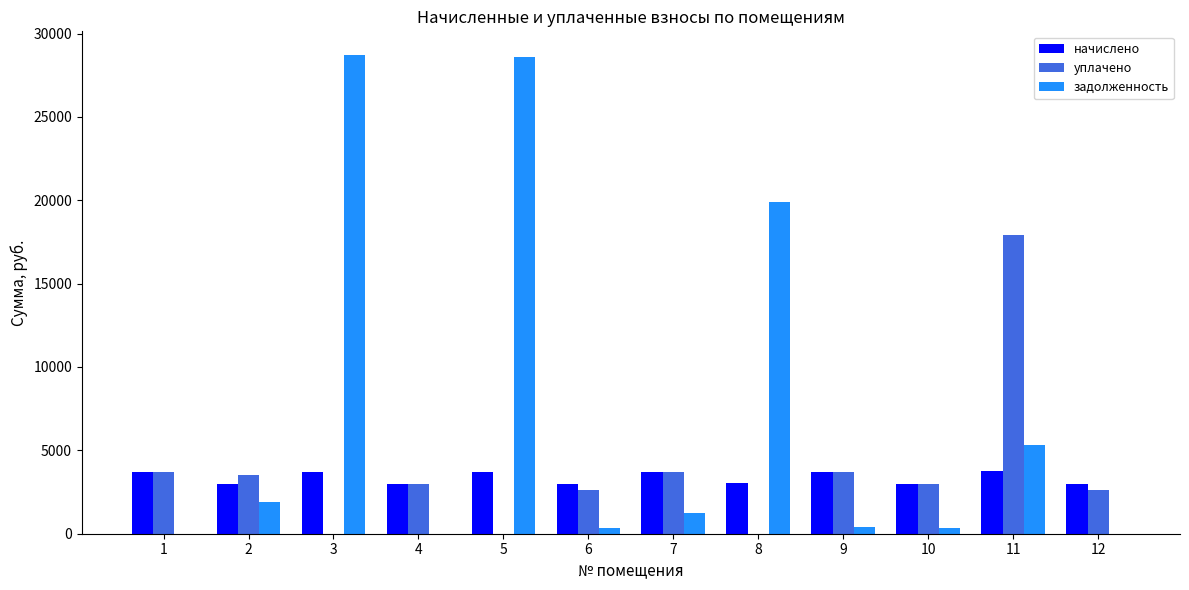

What is the average value of the задолженность series?

7228.5